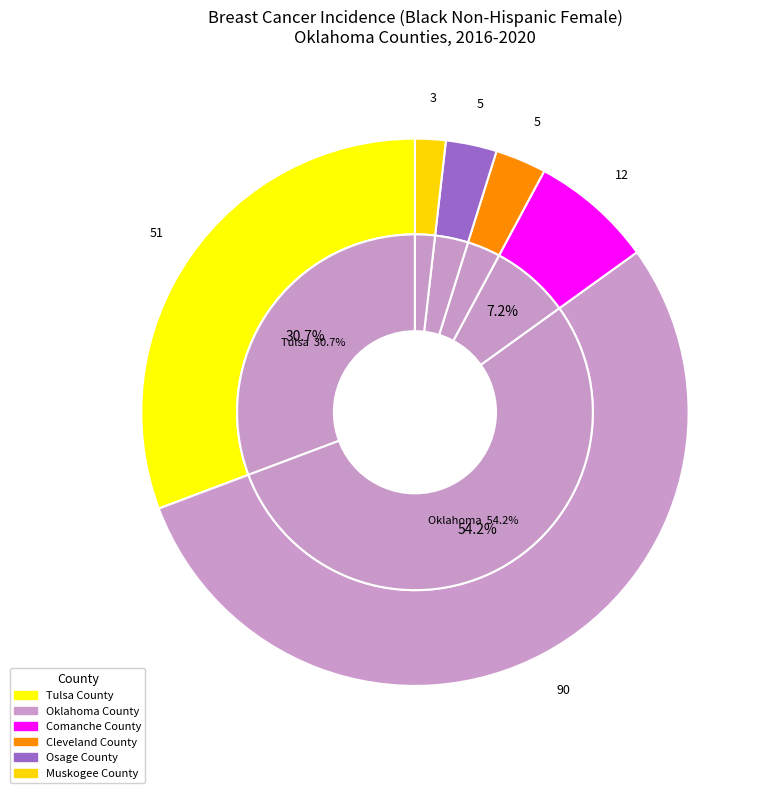

Combined, what portion of the pie is Cleveland County and Tulsa County?

33.7%